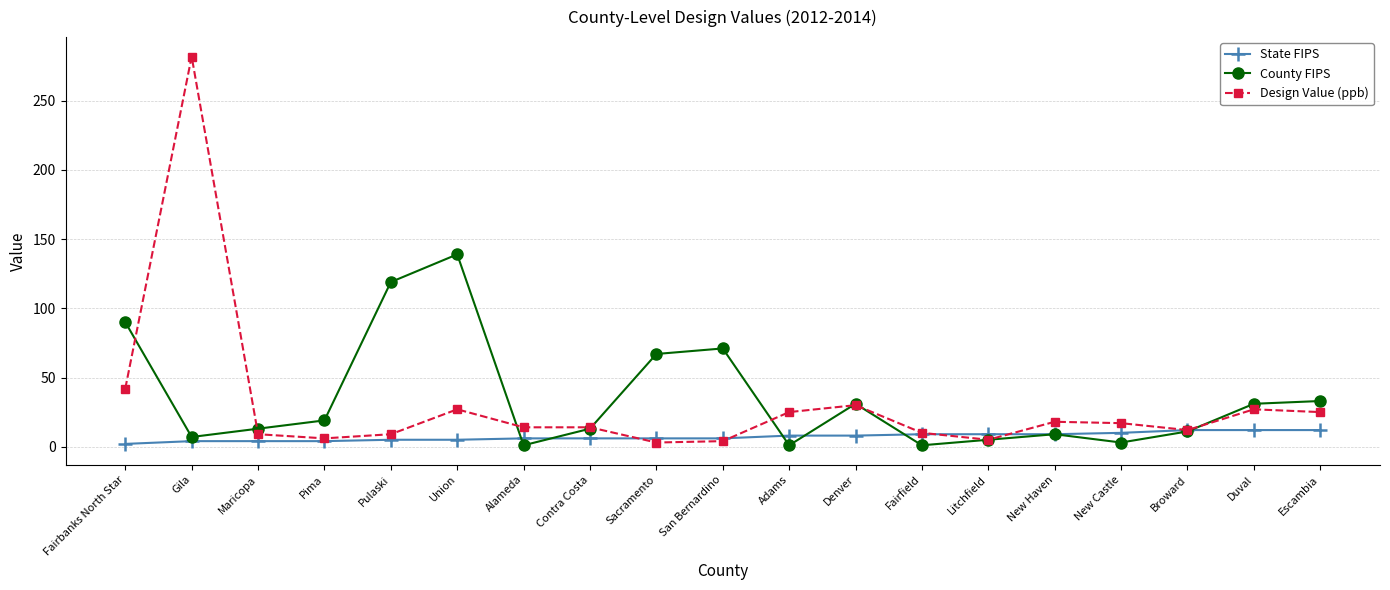

Which series has the largest range (max minus min)?

Design Value (ppb)